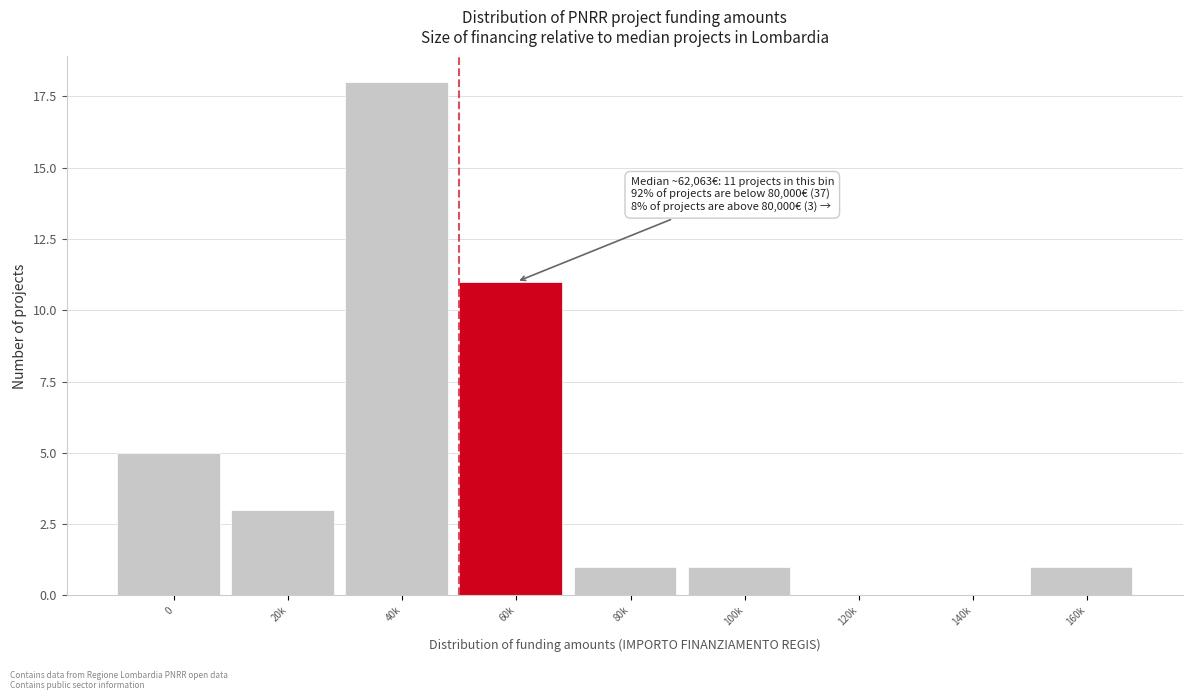

Reading left to right, extract all data points from this chart.

0=5	20k=3	40k=18	60k=11	80k=1	100k=1	120k=0	140k=0	160k=1